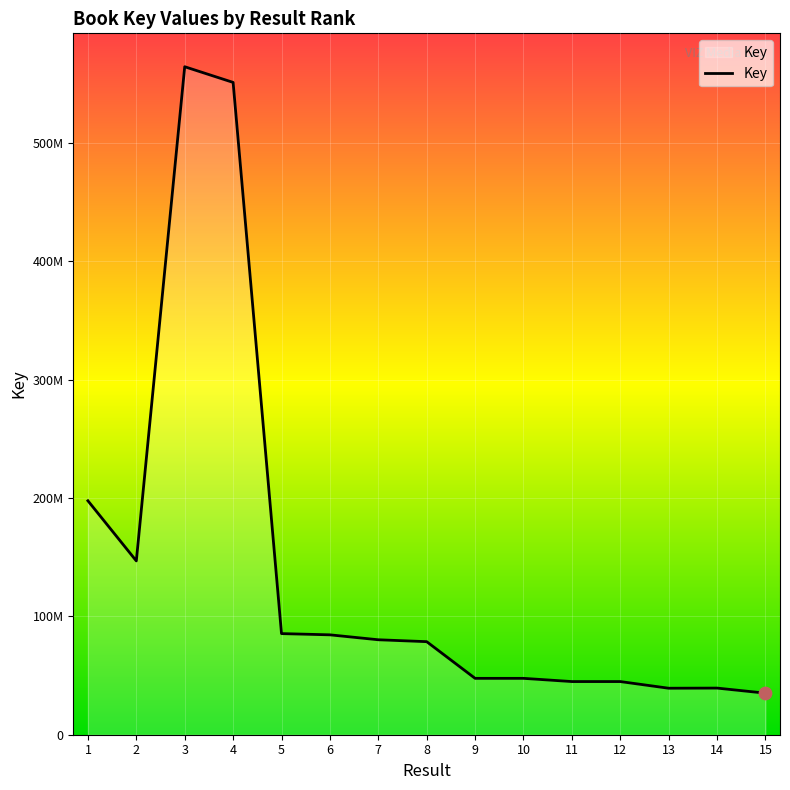

Between 9 and 14, which is larger?

9